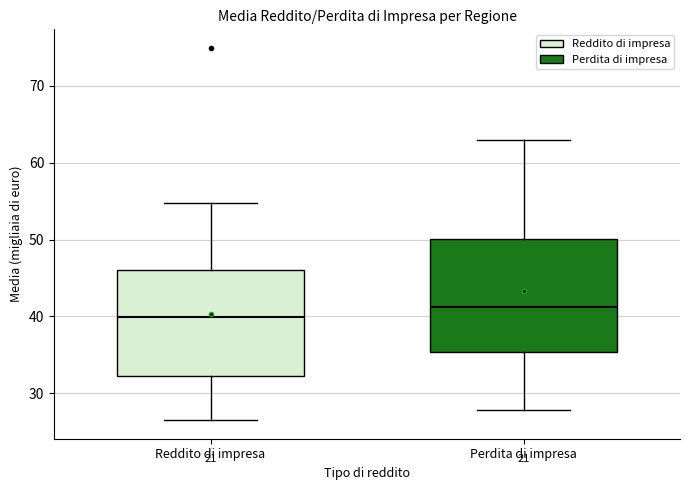

Which box's median line is the highest?

Perdita di impresa